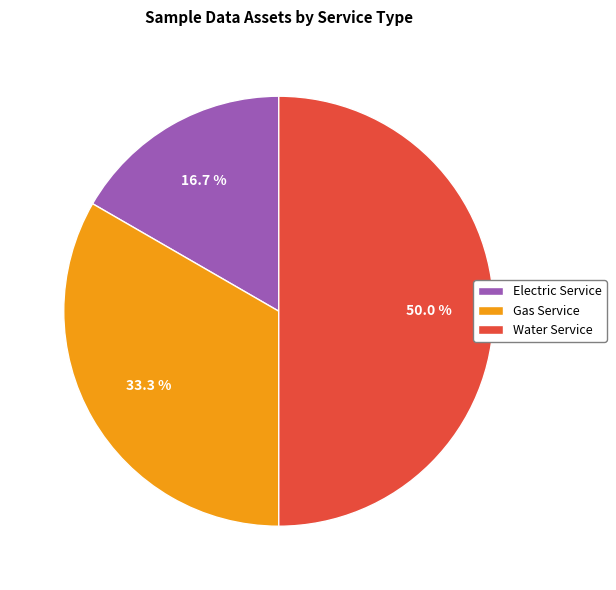

Between Gas Service and Electric Service, which is larger?

Gas Service